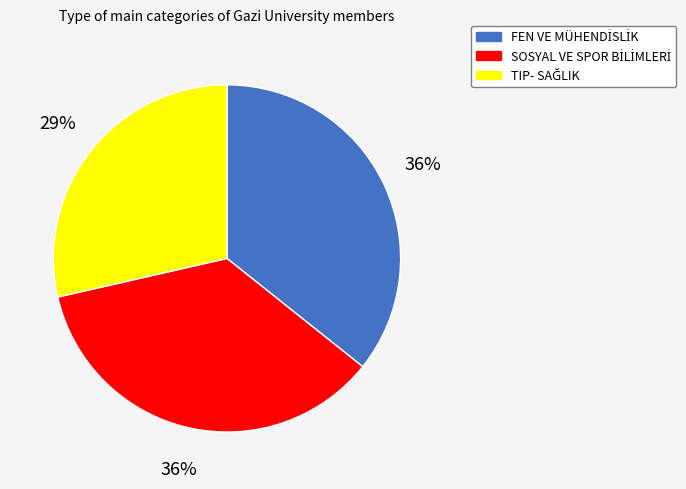

How many slices are in this pie chart?

3